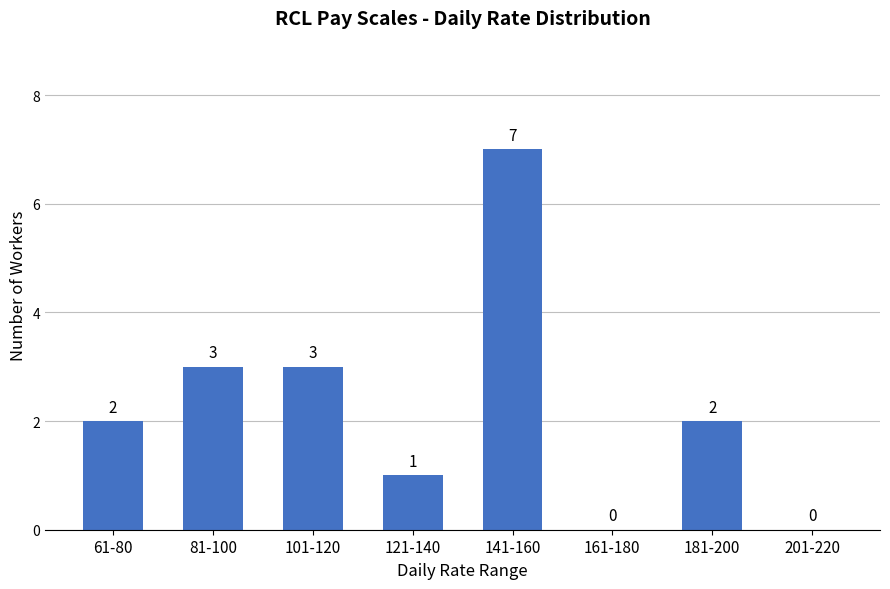

Reading right to left, transcribe all the data shown in this chart.

201-220=0	181-200=2	161-180=0	141-160=7	121-140=1	101-120=3	81-100=3	61-80=2